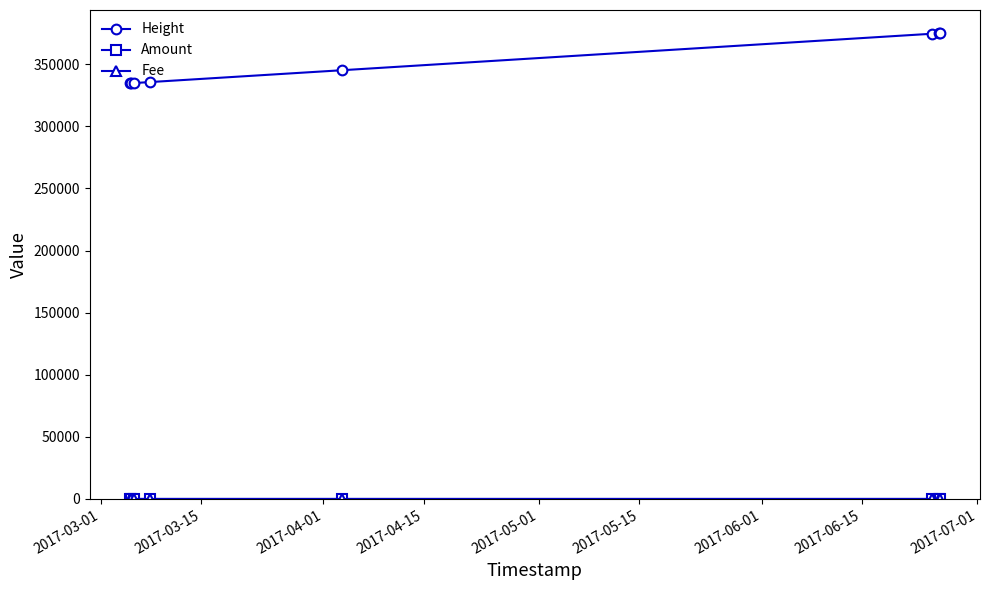

Which series has the largest range (max minus min)?

Height